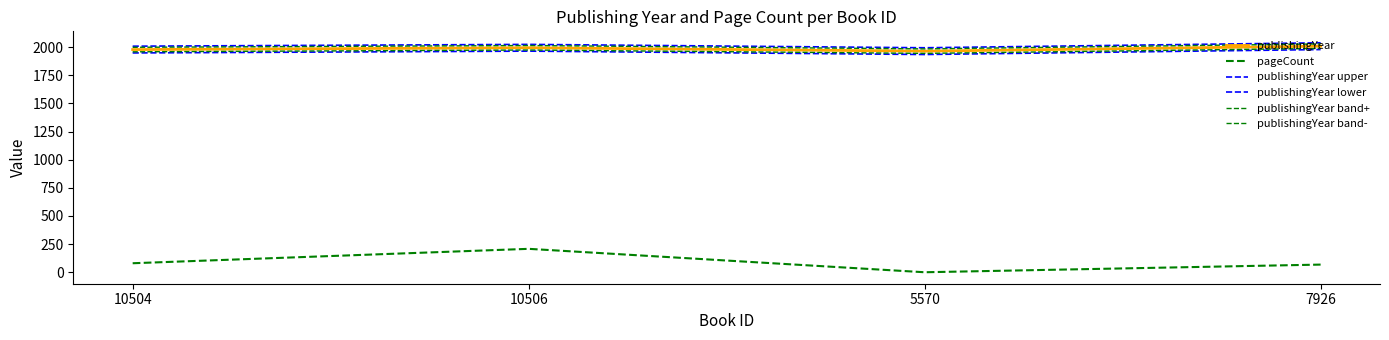

Does the chart have visible grid lines?

No